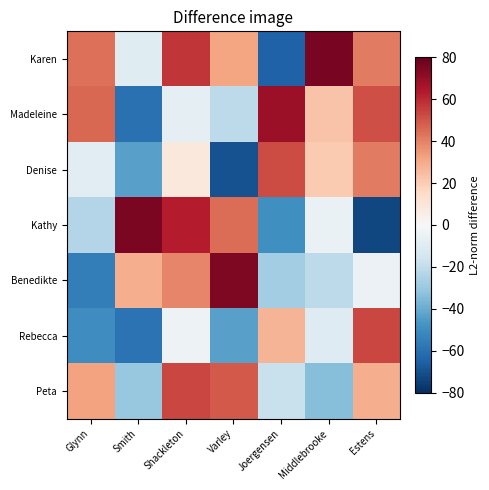

Which series has the largest range (max minus min)?

Kathy